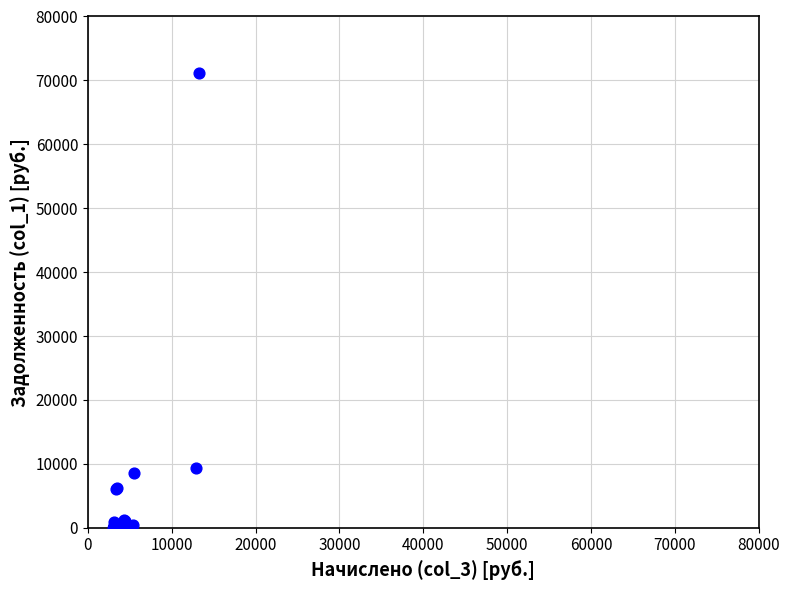

What Y value in the scatter plot is closest to 35570?

9393.2